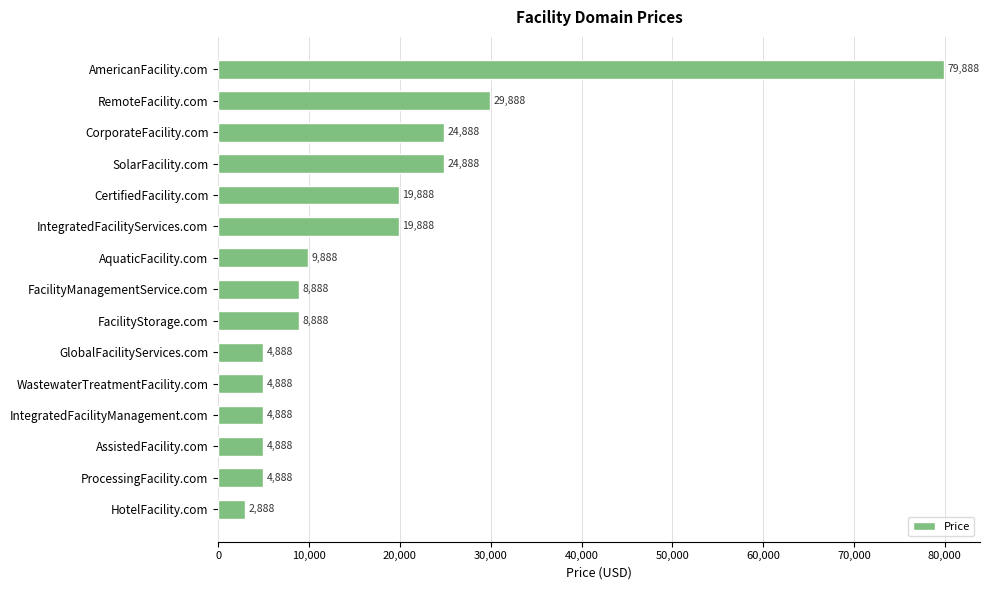

Reading bottom to top, list all the values displayed in this chart.

2888	4888	4888	4888	4888	4888	8888	8888	9888	19888	19888	24888	24888	29888	79888